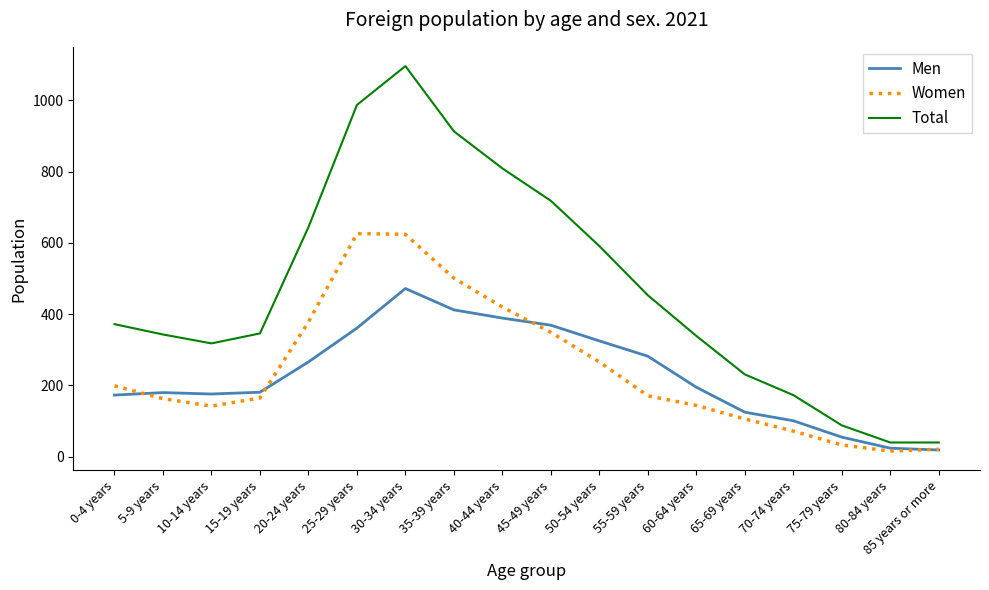

Which series changed the most between 0-4 years and 30-34 years?

Total